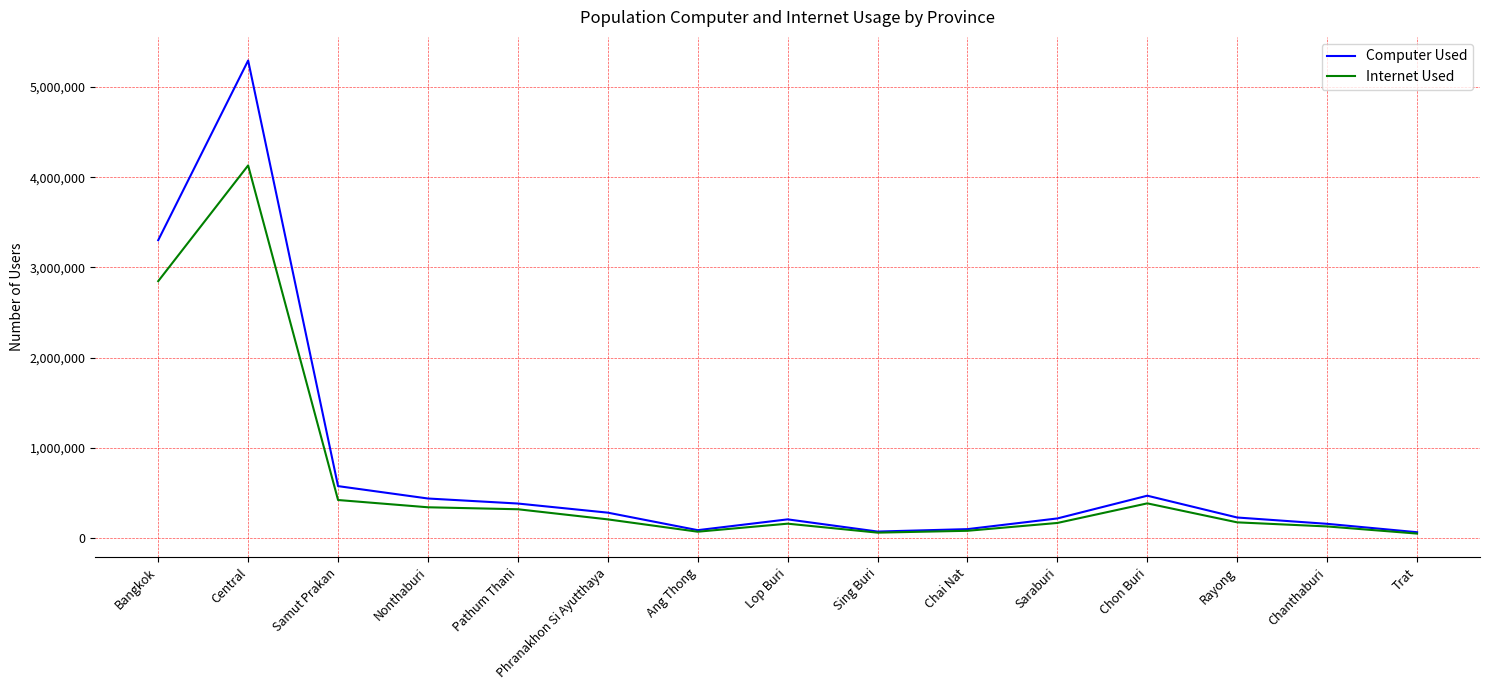

At which label does Computer Used first exceed 227432?

Bangkok